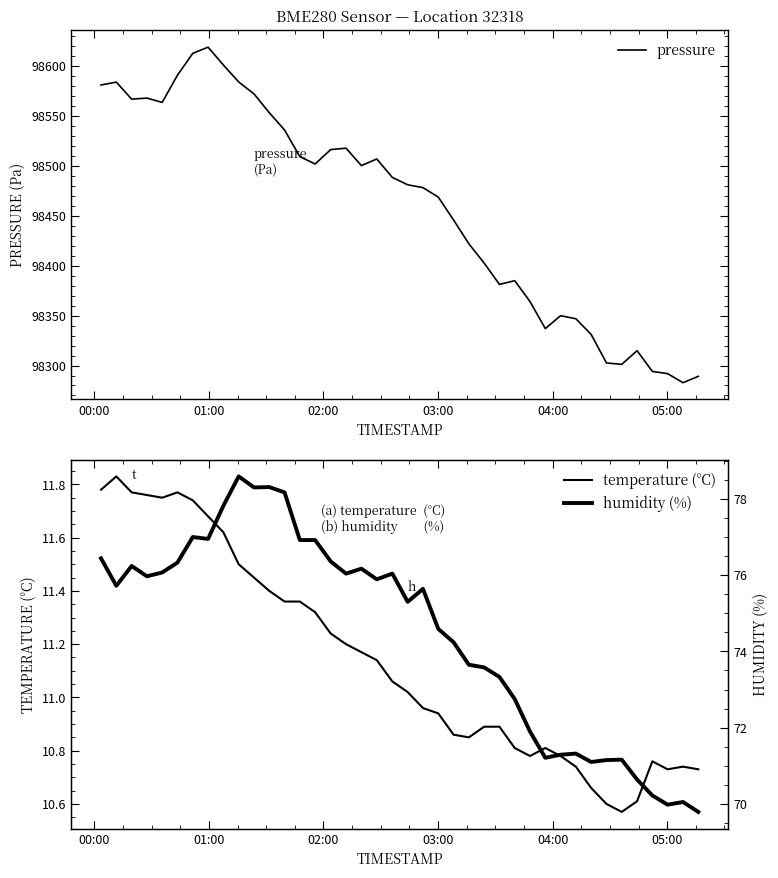

How many interior local peaks does the humidity series have?

10